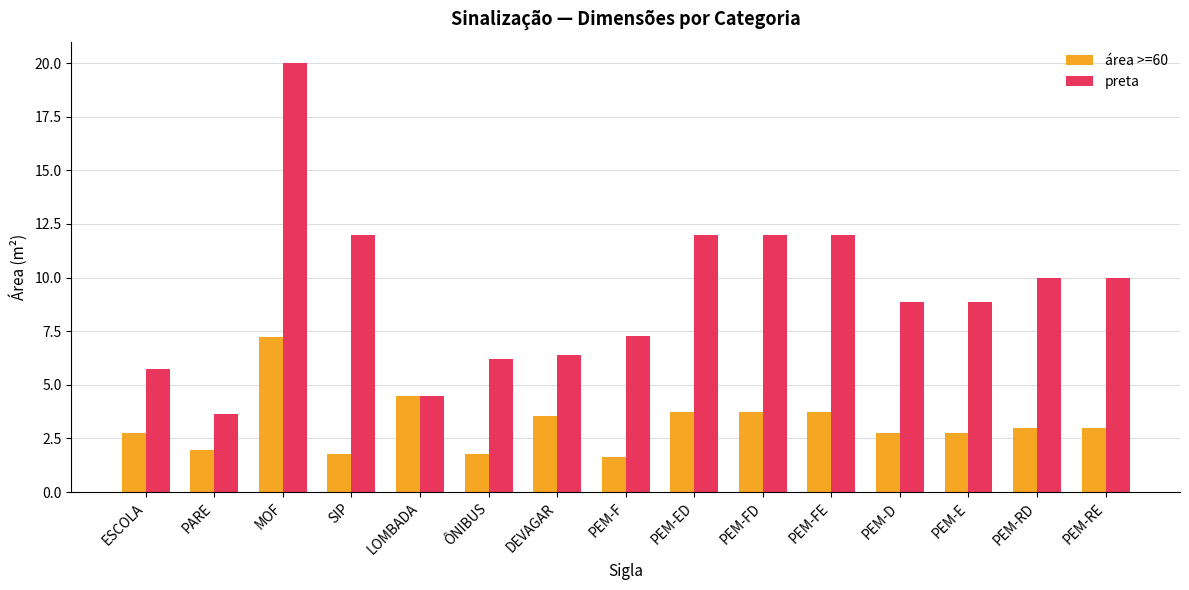

Rank the series at PEM-FE from lowest to highest value.

área >=60, preta